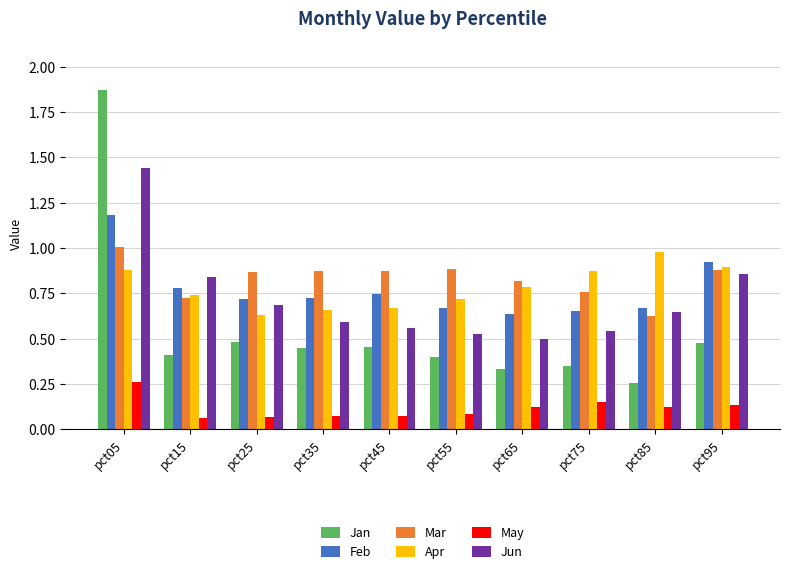

At how many categories does at least one series exceed 1?

1